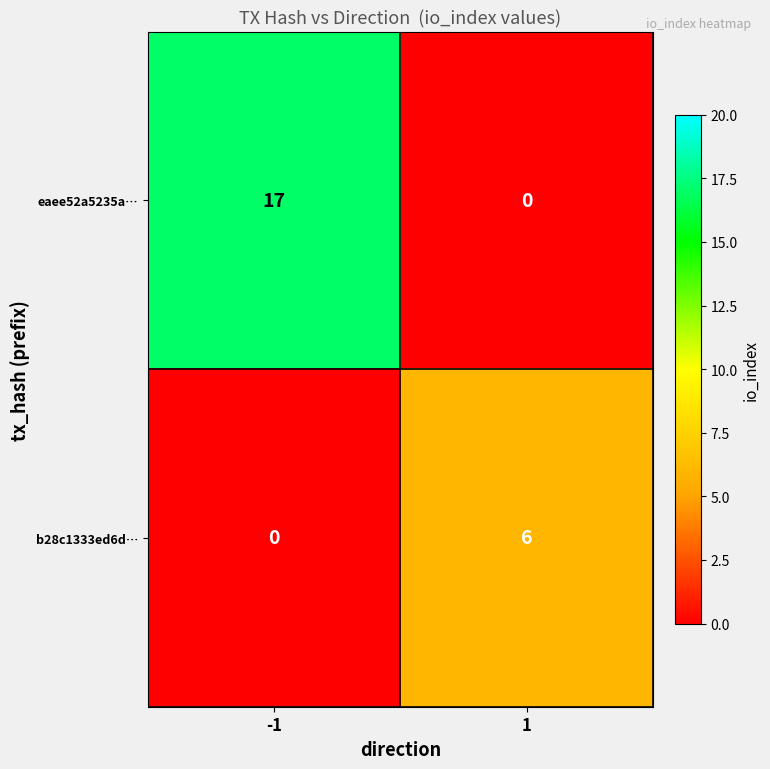

At -1, list the series in order from largest to smallest.

eaee52a5235a…, b28c1333ed6d…